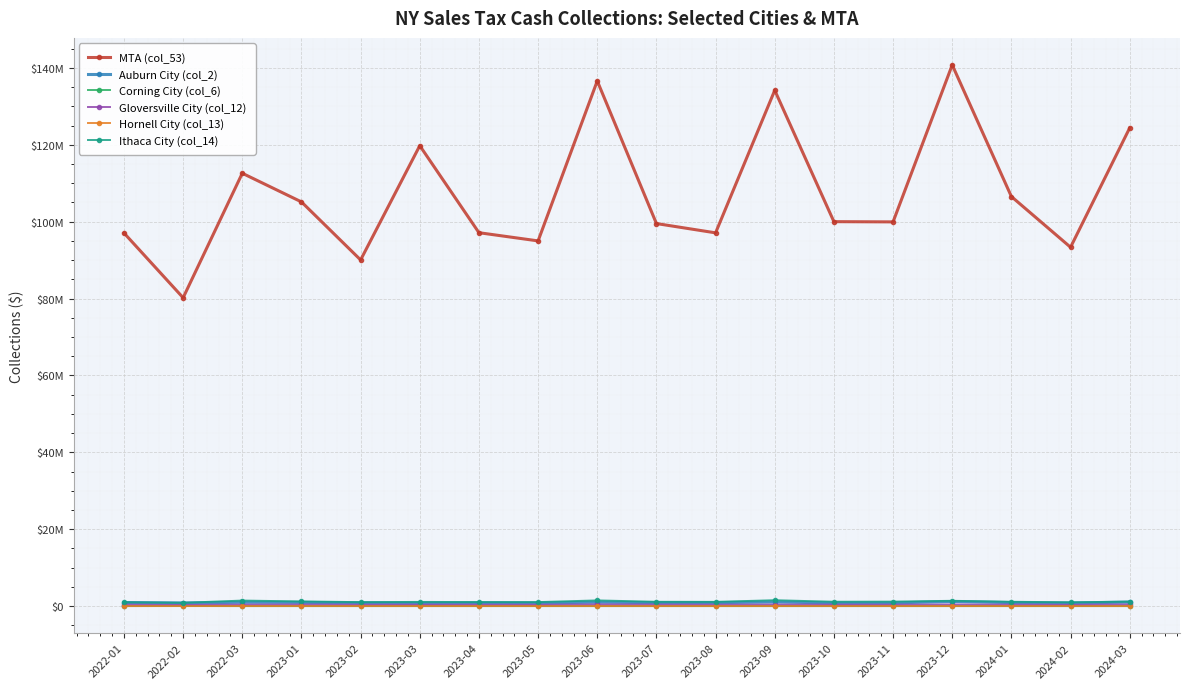

The Gloversville City (col_12) series shows 358320.5 at 2023-04. True or false?

True